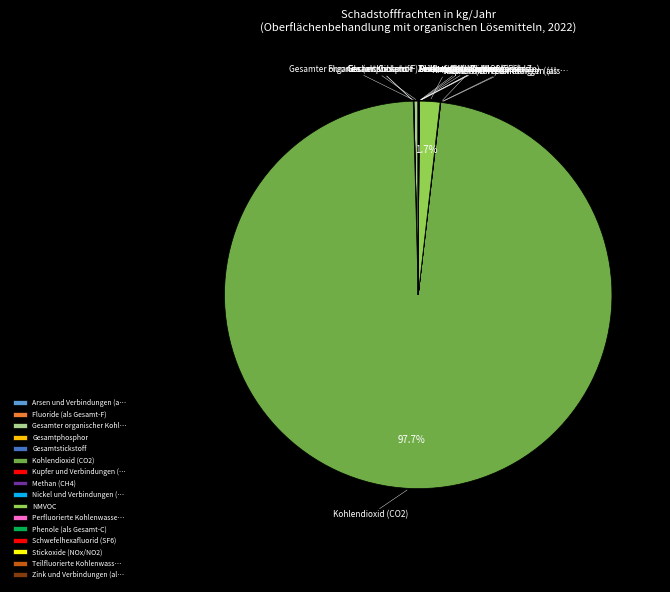

Which has a higher value, Gesamtstickstoff or Kohlendioxid (CO2)?

Kohlendioxid (CO2)